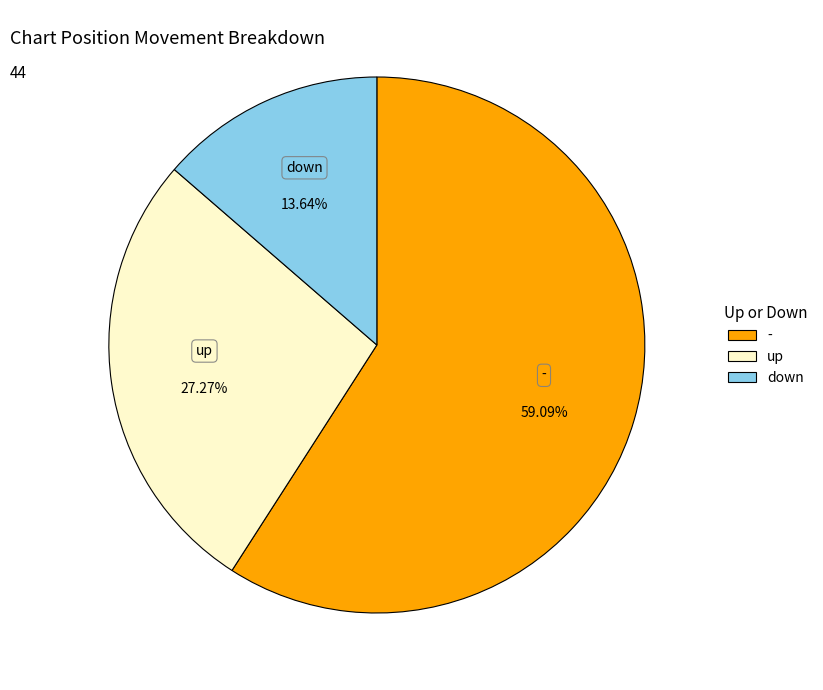

What percentage is NOT represented by up?

72.7%